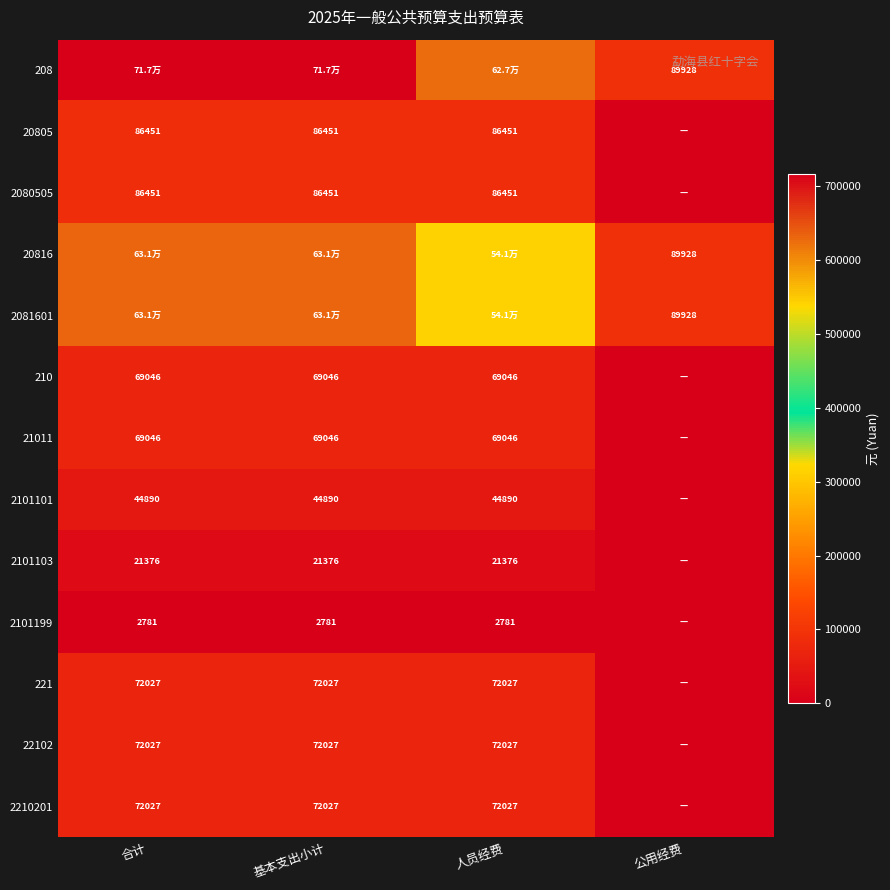

True or false: 20805 has a value of 86451.0 at 人员经费.

True